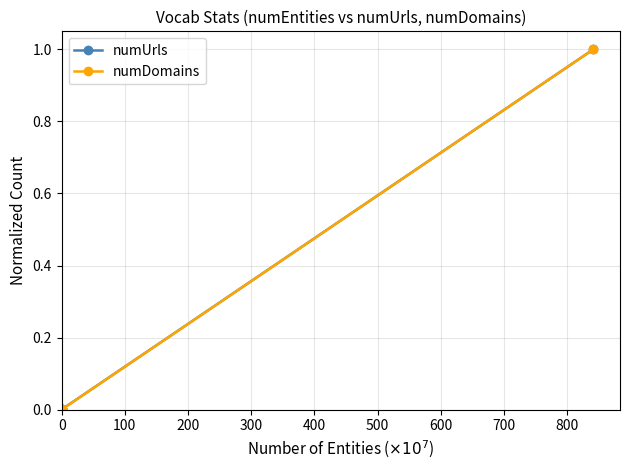

True or false: numUrls has more than 0 points higher than both neighbors.

True